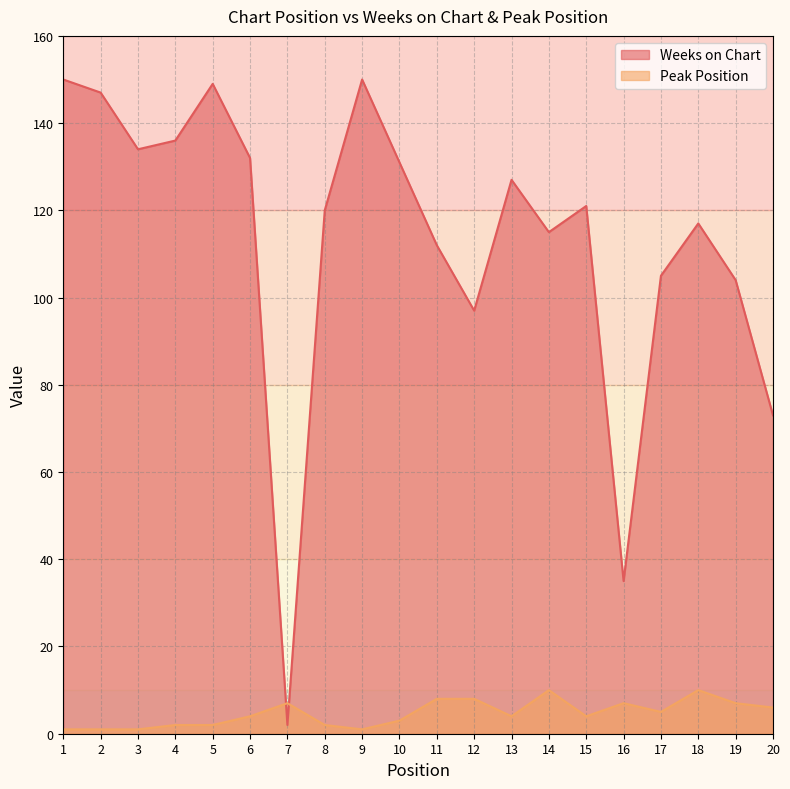

At how many categories does at least one series exceed 3?

20